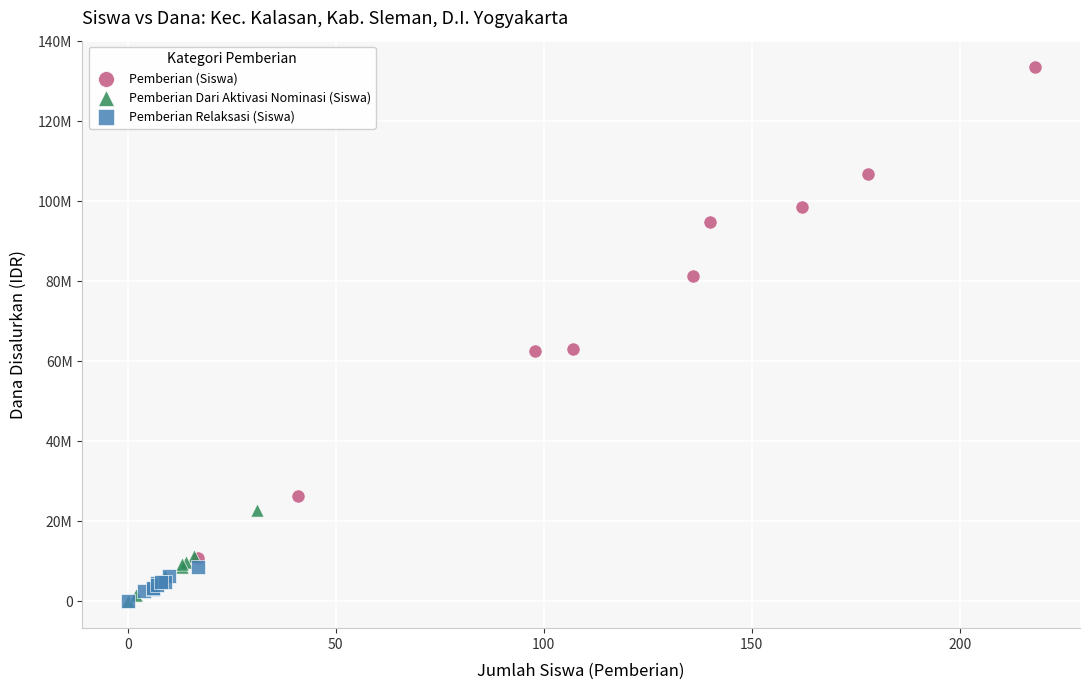

What are all the series names shown in the legend?

Pemberian (Siswa), Pemberian Dari Aktivasi Nominasi (Siswa), Pemberian Relaksasi (Siswa)